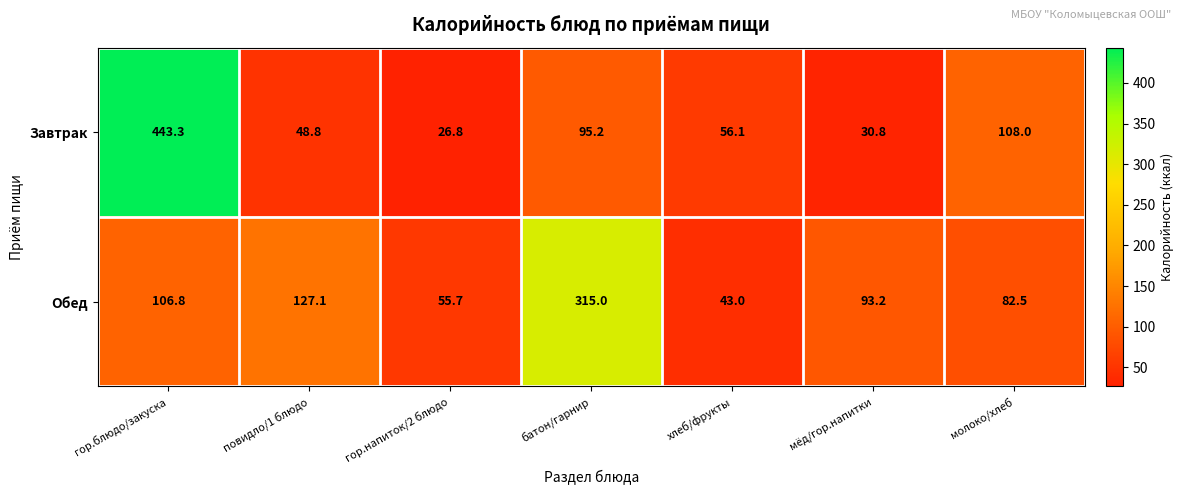

What is the difference between the second highest and minimum values in the Обед series?

84.1